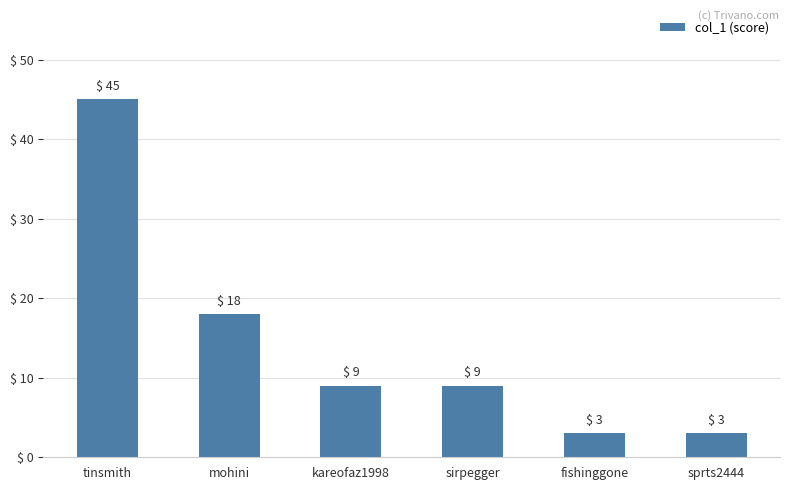

Reading left to right, extract all data points from this chart.

45	18	9	9	3	3